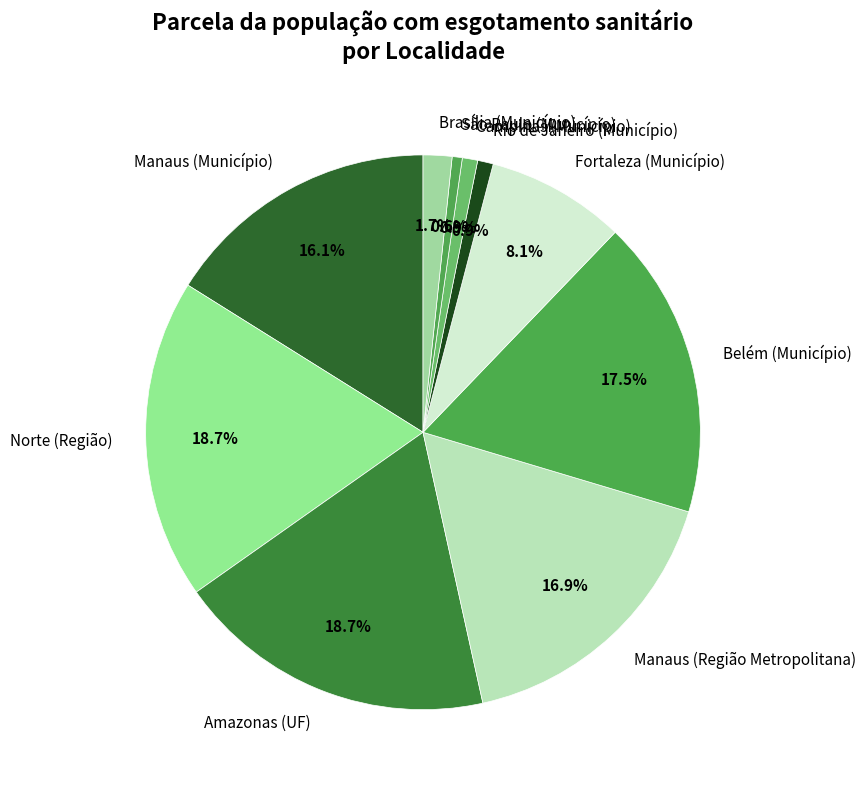

True or false: Norte (Região) accounts for 19% of the total.

True